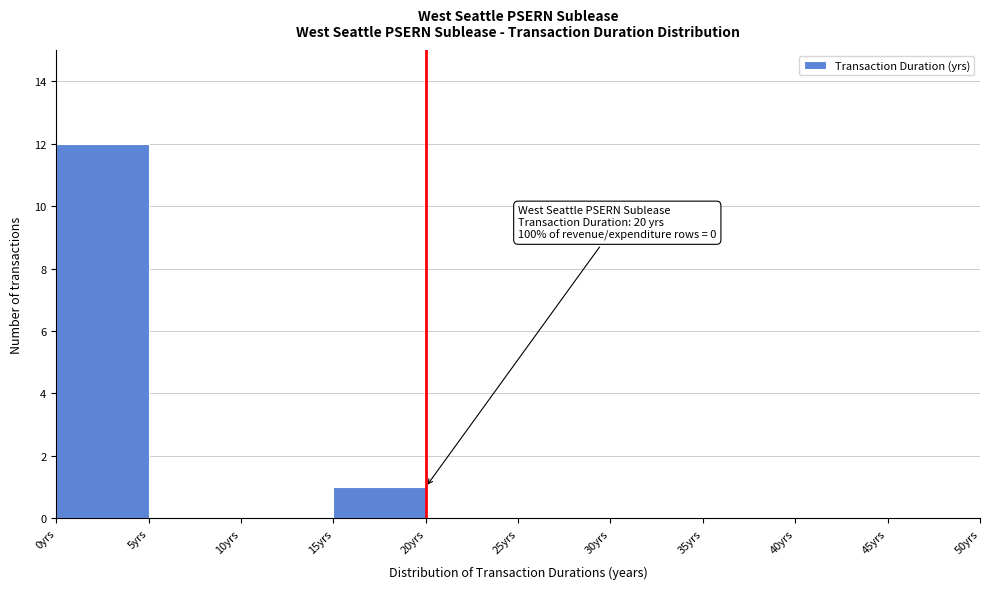

Over which range of the x-axis is the bar tallest?

0 to 5